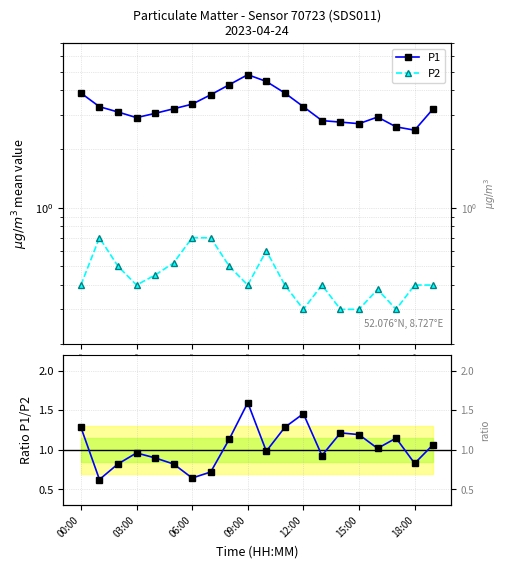

What is the total value across all series at 06:00?

4.7